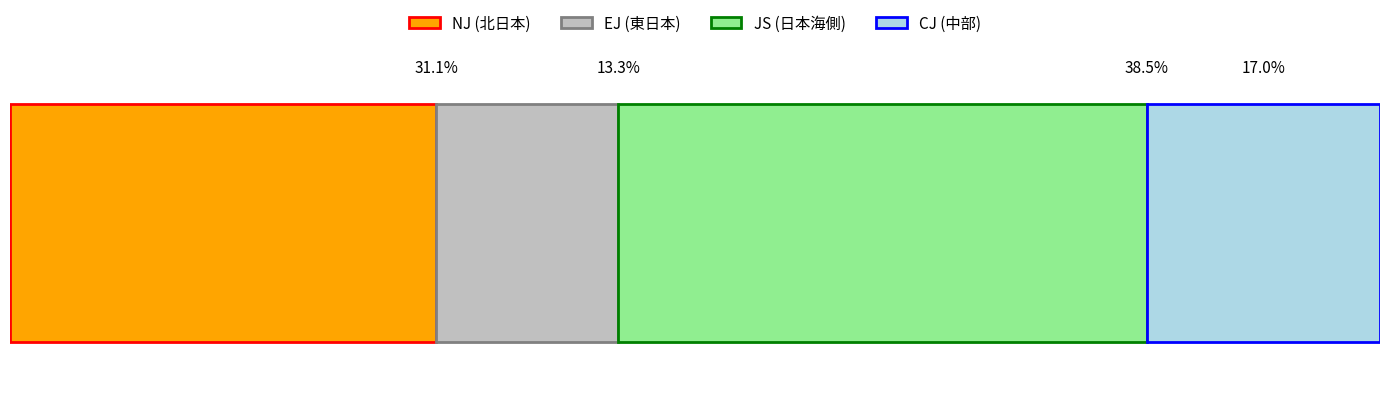

How many series are shown in this chart?

4